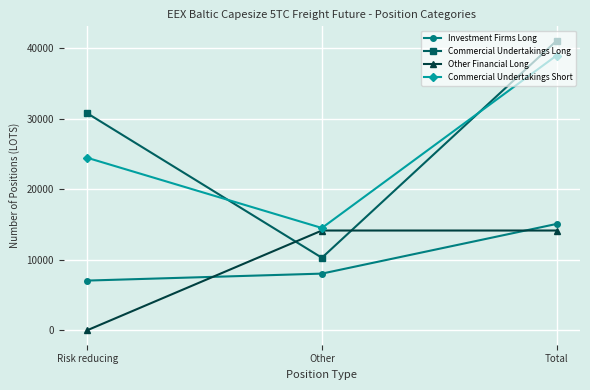

What is the sum of all Other Financial Long values?

28309.6